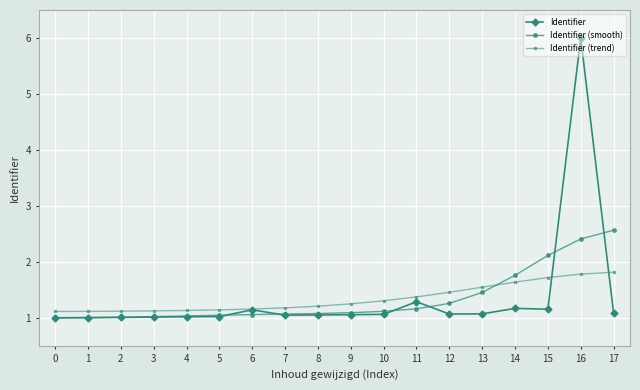

How many lines are shown in the chart?

3